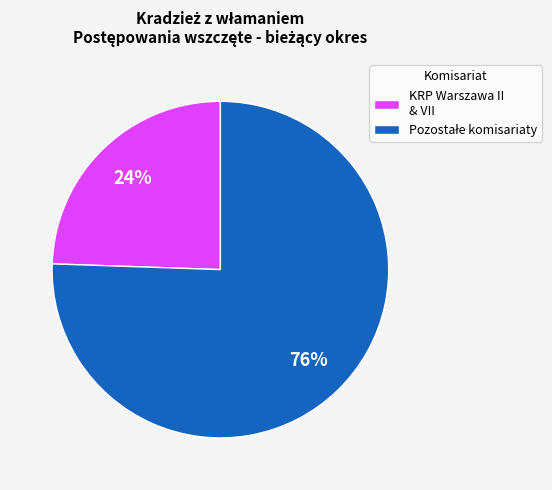

Is there any slice that represents more than half of the pie?

Yes